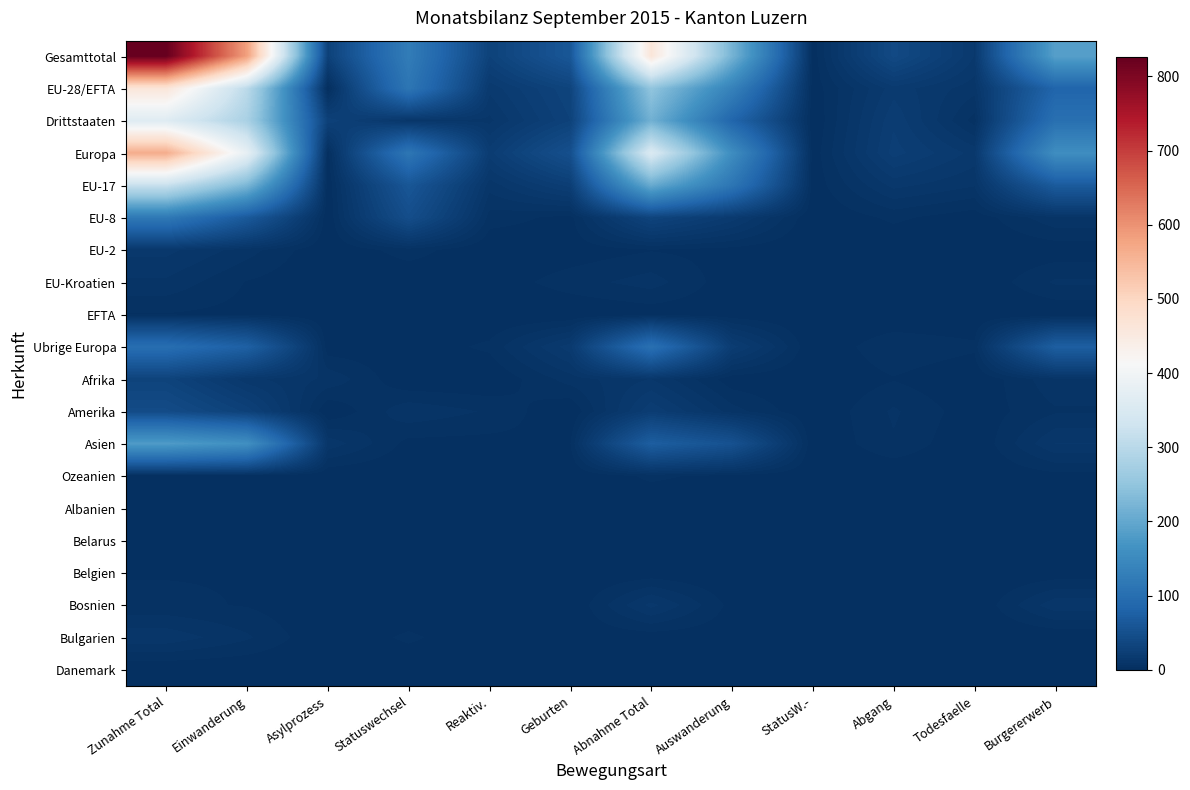

What is the spread (max minus min) of values at Statuswechsel?

125